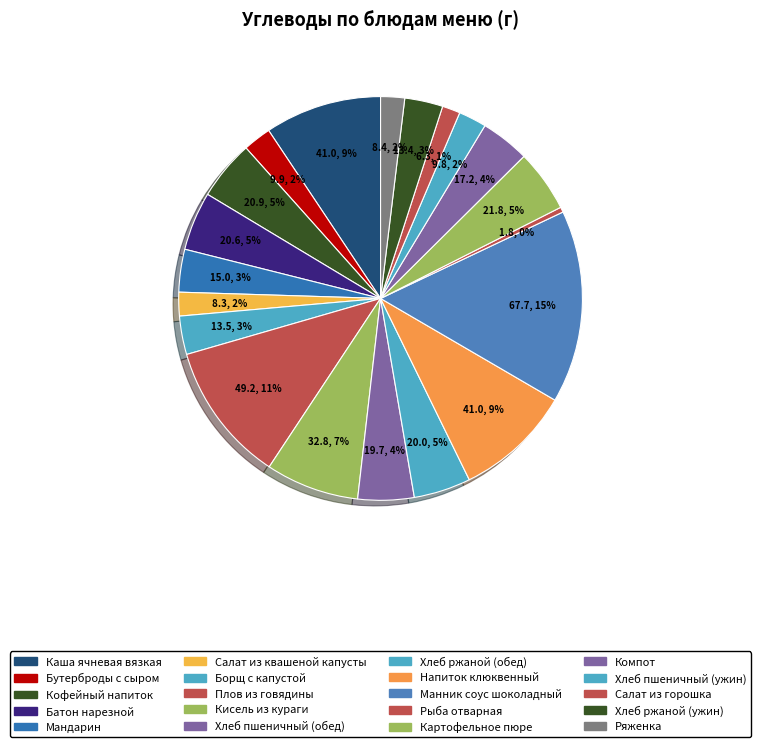

How many slices are in this pie chart?

20